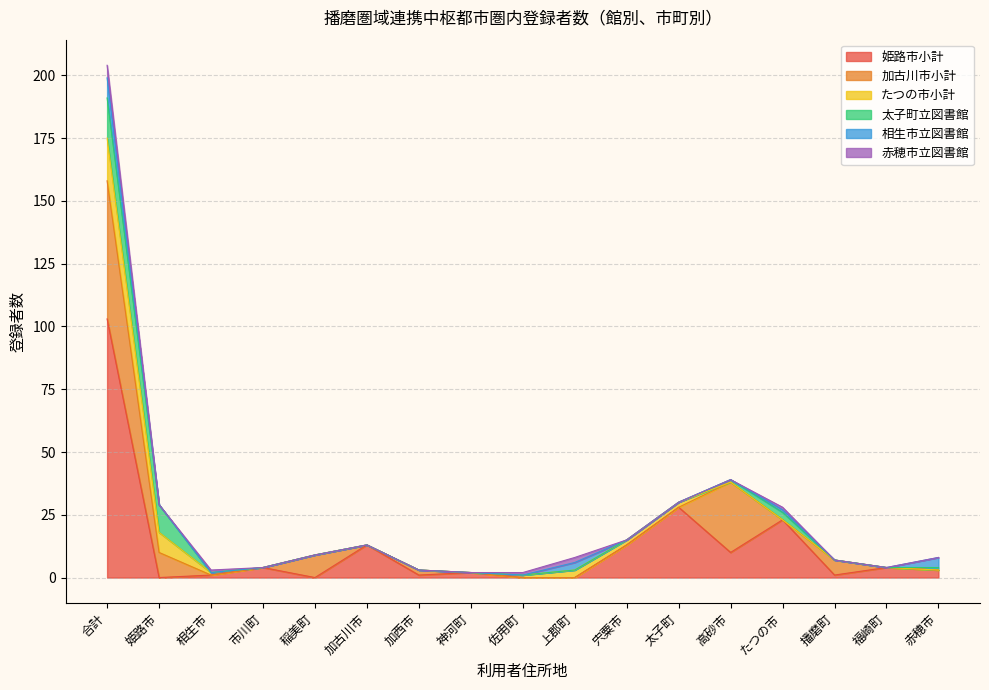

Reading left to right, transcribe all the data shown in this chart.

姫路市小計: 合計=103	姫路市=0	相生市=1	市川町=4	稲美町=0	加古川市=13	加西市=1	神河町=2	佐用町=0	上郡町=0	宍粟市=13	太子町=28	高砂市=10	たつの市=23	播磨町=1	福崎町=4	赤穂市=3
加古川市小計: 合計=55	姫路市=10	相生市=0	市川町=0	稲美町=9	加古川市=0	加西市=2	神河町=0	佐用町=0	上郡町=0	宍粟市=0	太子町=0	高砂市=28	たつの市=0	播磨町=6	福崎町=0	赤穂市=0
たつの市小計: 合計=17	姫路市=8	相生市=1	市川町=0	稲美町=0	加古川市=0	加西市=0	神河町=0	佐用町=1	上郡町=3	宍粟市=2	太子町=2	高砂市=0	たつの市=0	播磨町=0	福崎町=0	赤穂市=0
太子町立図書館: 合計=16	姫路市=11	相生市=0	市川町=0	稲美町=0	加古川市=0	加西市=0	神河町=0	佐用町=0	上郡町=0	宍粟市=0	太子町=0	高砂市=1	たつの市=3	播磨町=0	福崎町=0	赤穂市=1
相生市立図書館: 合計=8	姫路市=0	相生市=0	市川町=0	稲美町=0	加古川市=0	加西市=0	神河町=0	佐用町=0	上郡町=3	宍粟市=0	太子町=0	高砂市=0	たつの市=1	播磨町=0	福崎町=0	赤穂市=4
赤穂市立図書館: 合計=5	姫路市=0	相生市=1	市川町=0	稲美町=0	加古川市=0	加西市=0	神河町=0	佐用町=1	上郡町=2	宍粟市=0	太子町=0	高砂市=0	たつの市=1	播磨町=0	福崎町=0	赤穂市=0